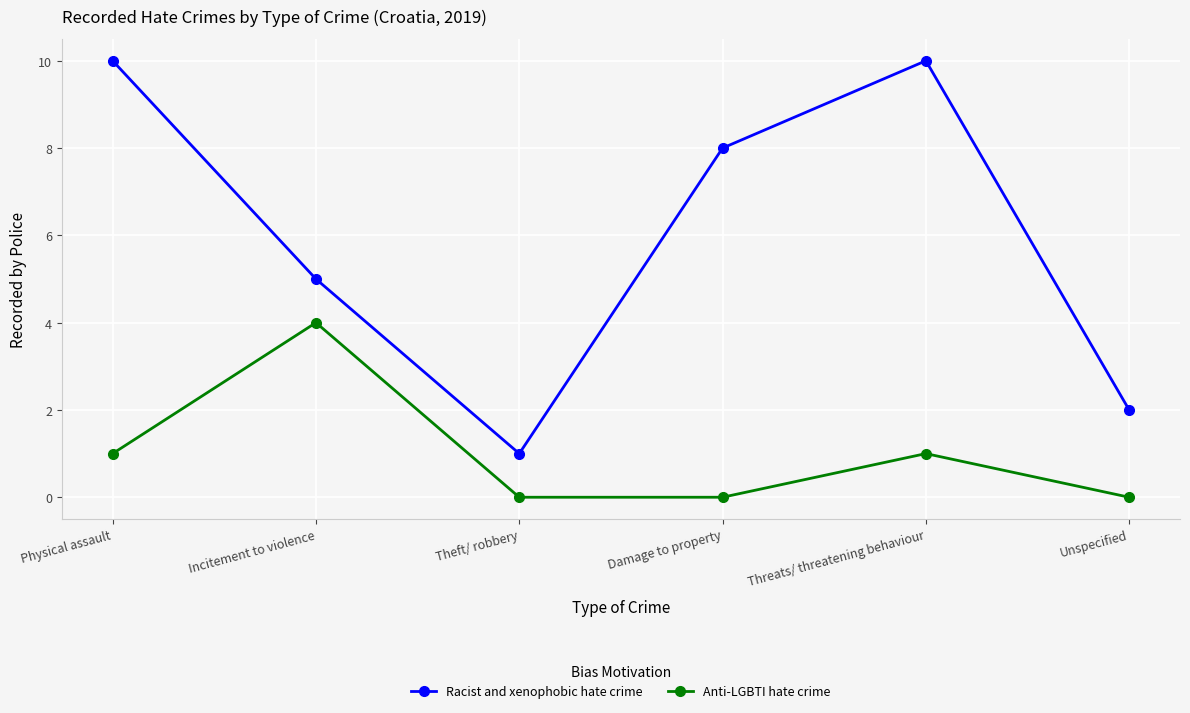

What are all the series names shown in the legend?

Racist and xenophobic hate crime, Anti-LGBTI hate crime